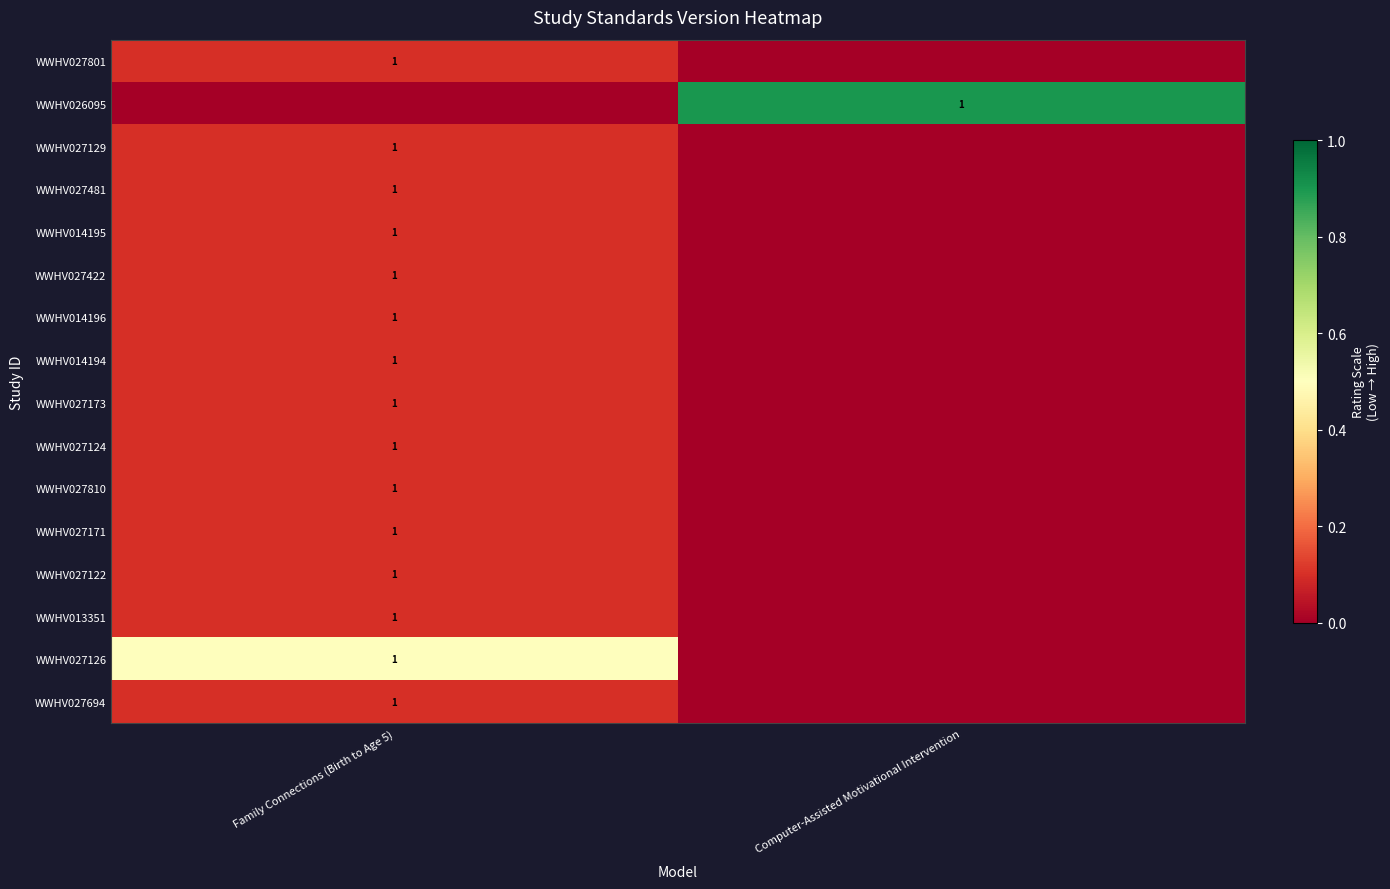

Count the number of categories in the chart.

2